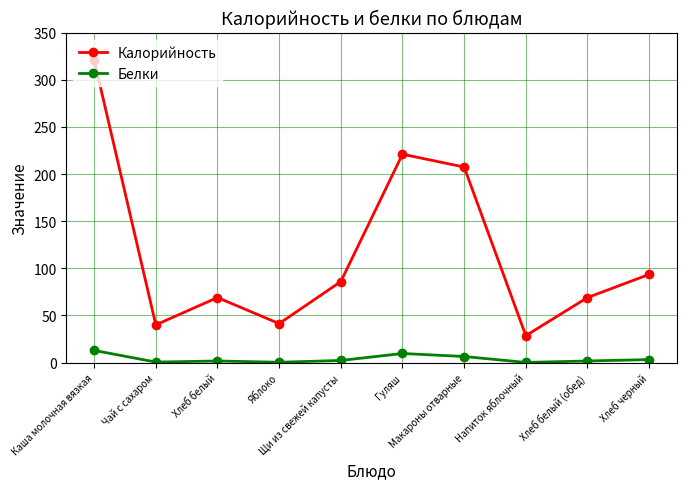

What is the sum of all Белки values?

38.8